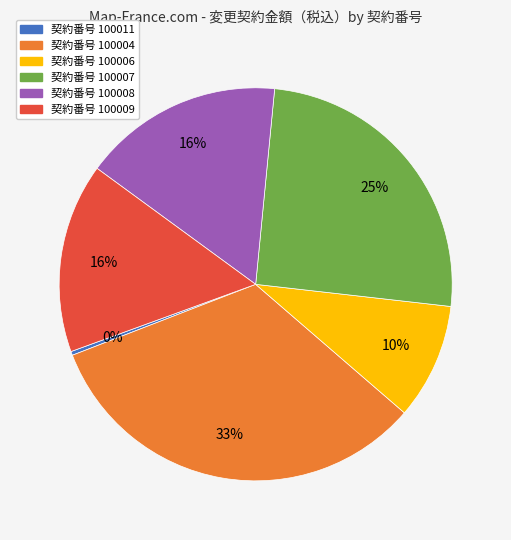

Is there any slice that represents more than half of the pie?

No